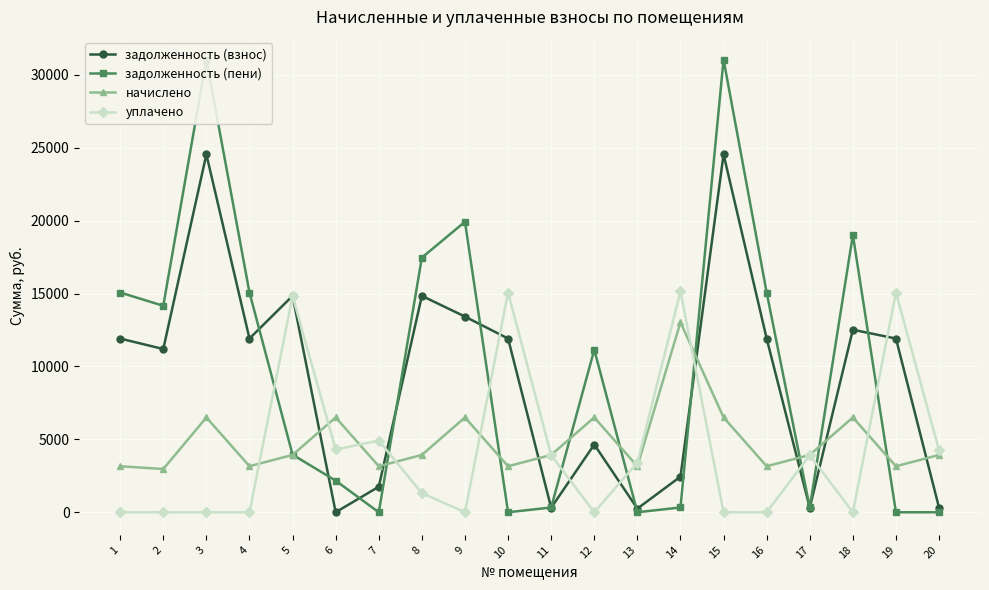

In начислено, how many points are lower than both neighbors (excluding endpoints)?

7